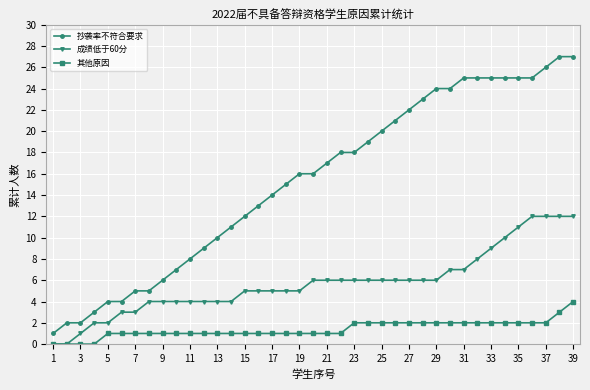

Rank the series by their maximum value, from lowest to highest.

其他原因, 成绩低于60分, 抄袭率不符合要求